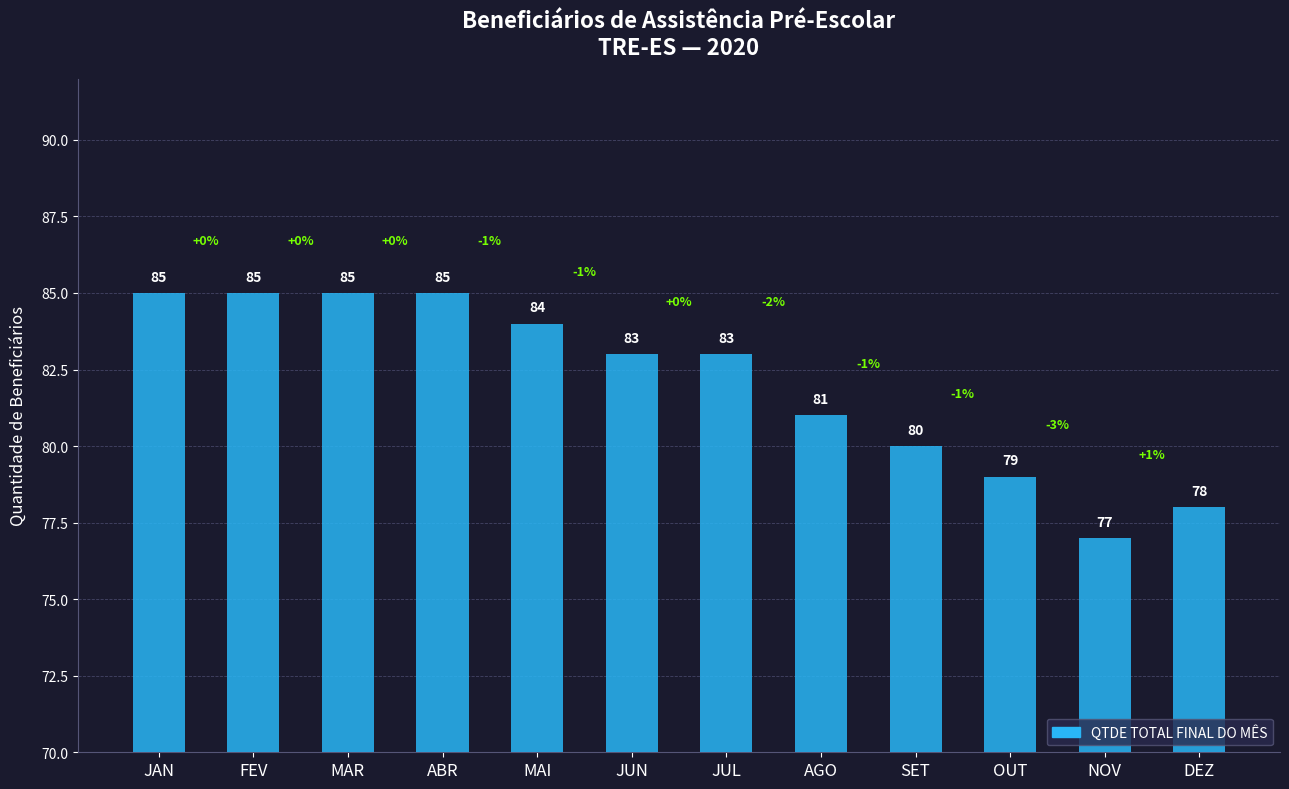

Does the chart contain any negative values?

No